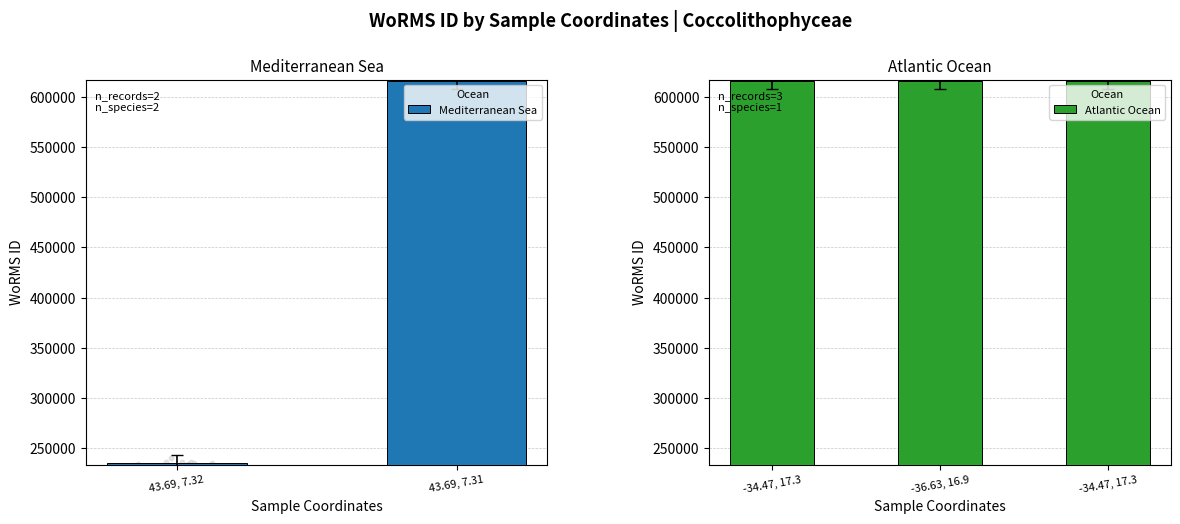

What is the ratio of the value at -36.63, 16.9 to the value at -34.47, 17.3?

1.0